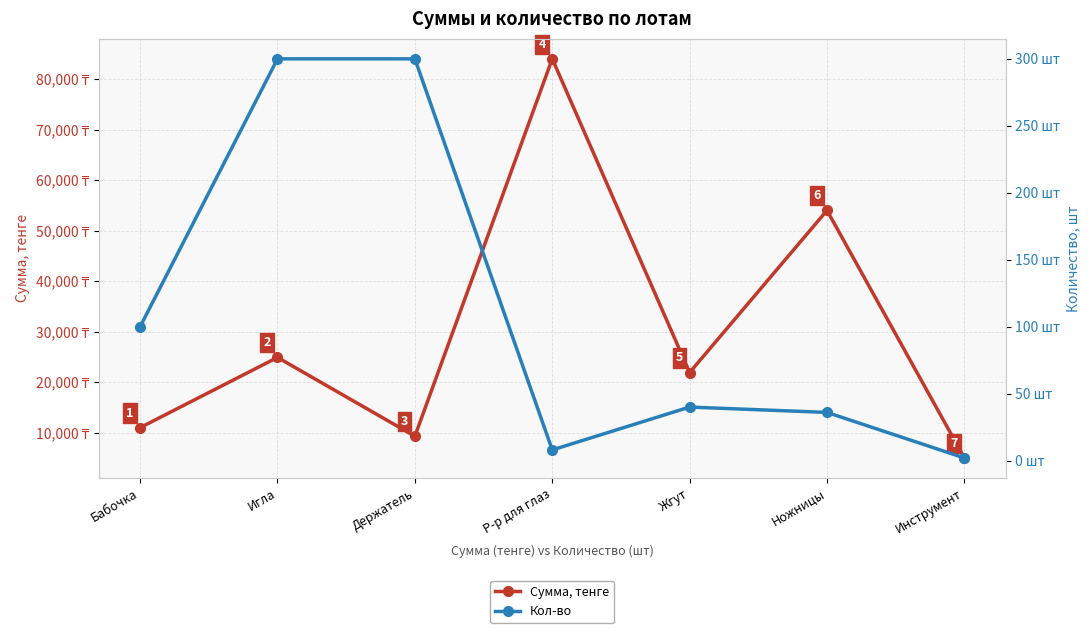

True or false: Сумма, тенге and Кол-во intersect in this chart.

False